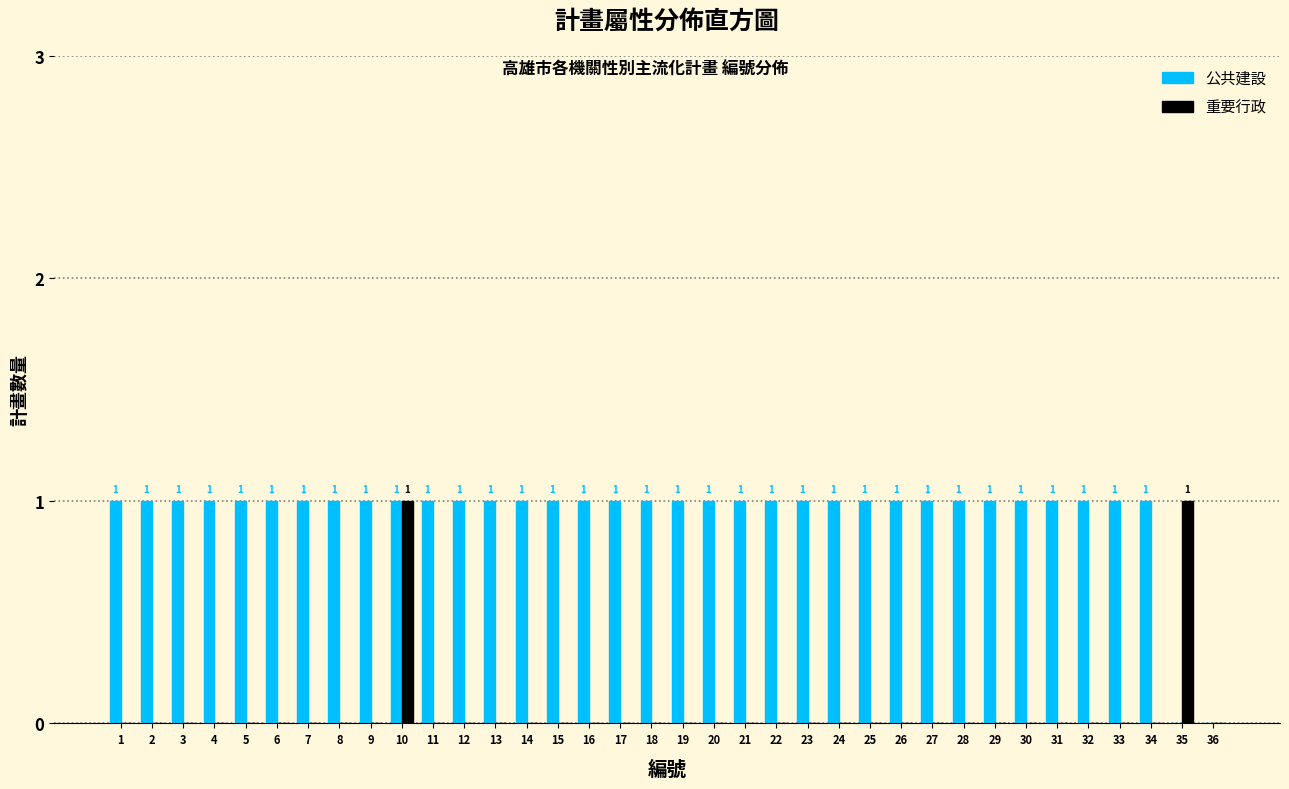

Reading left to right, extract all data points from this chart.

公共建設: 1=1	2=1	3=1	4=1	5=1	6=1	7=1	8=1	9=1	10=1	11=1	12=1	13=1	14=1	15=1	16=1	17=1	18=1	19=1	20=1	21=1	22=1	23=1	24=1	25=1	26=1	27=1	28=1	29=1	30=1	31=1	32=1	33=1	34=1	35=0	36=0
重要行政: 1=0	2=0	3=0	4=0	5=0	6=0	7=0	8=0	9=0	10=1	11=0	12=0	13=0	14=0	15=0	16=0	17=0	18=0	19=0	20=0	21=0	22=0	23=0	24=0	25=0	26=0	27=0	28=0	29=0	30=0	31=0	32=0	33=0	34=0	35=1	36=0